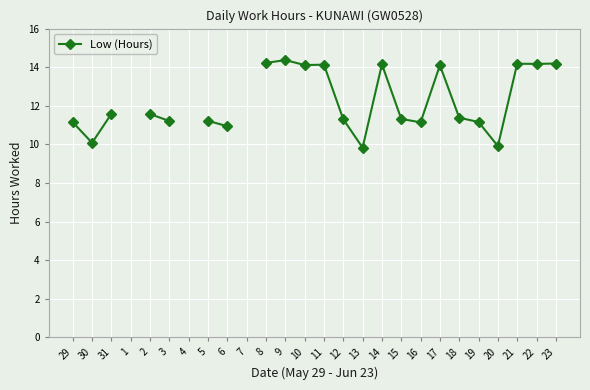

Is this an area chart (filled region under the line)?

No